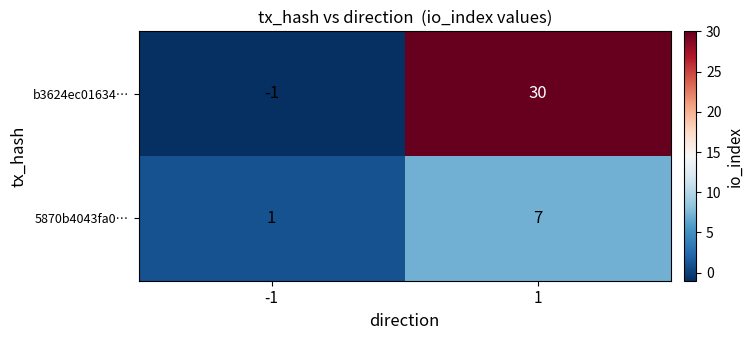

List the series in order of their peak value, highest first.

b3624ec01634…, 5870b4043fa0…